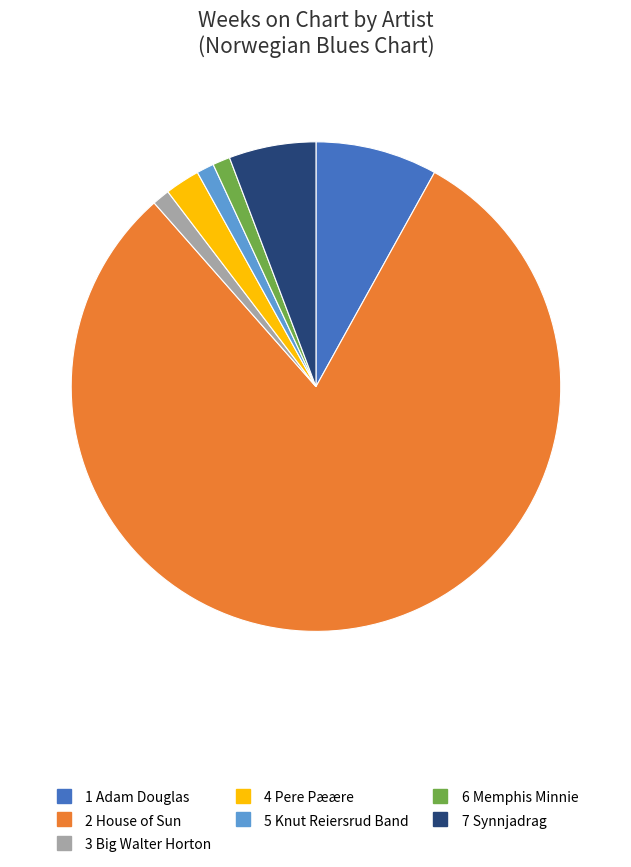

Combined, do 3 Big Walter Horton and 1 Adam Douglas account for over 50%?

No